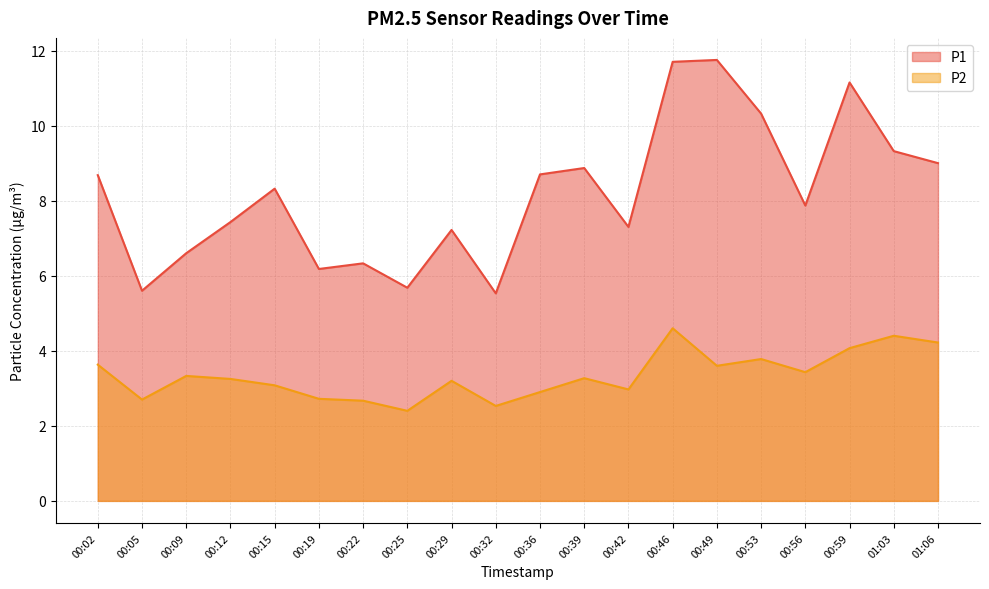

What is the total value across all series at 01:06?

13.2